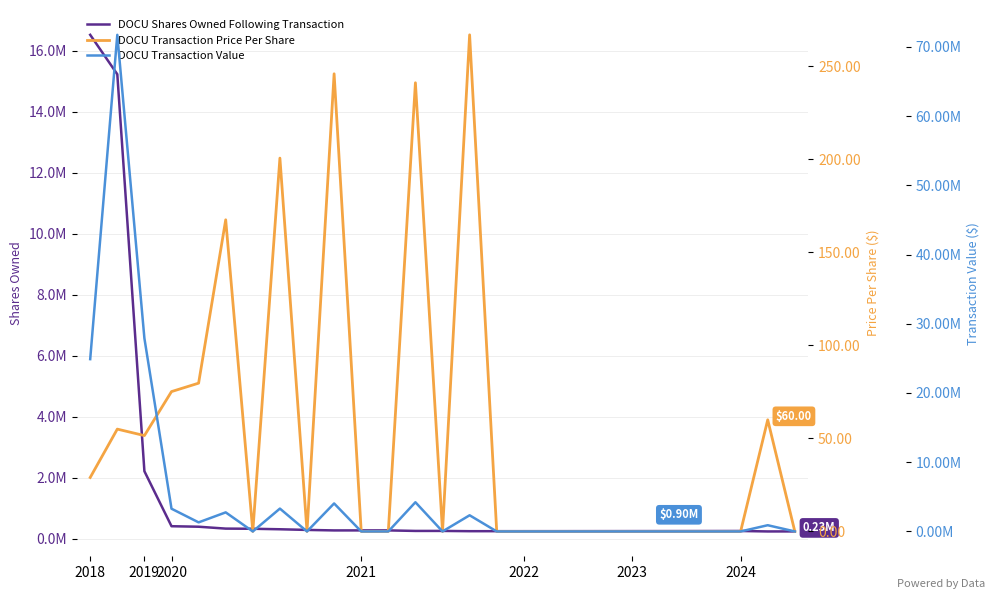

Rank the series by their maximum value, from highest to lowest.

DOCU Transaction Value, DOCU Shares Owned Following Transaction, DOCU Transaction Price Per Share